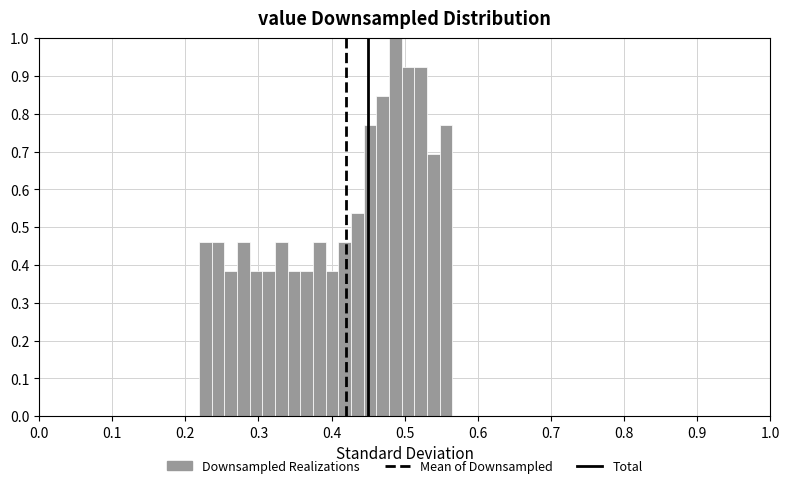

Read against the x-axis, roughly where is the centre of the tallest bar?

0.49